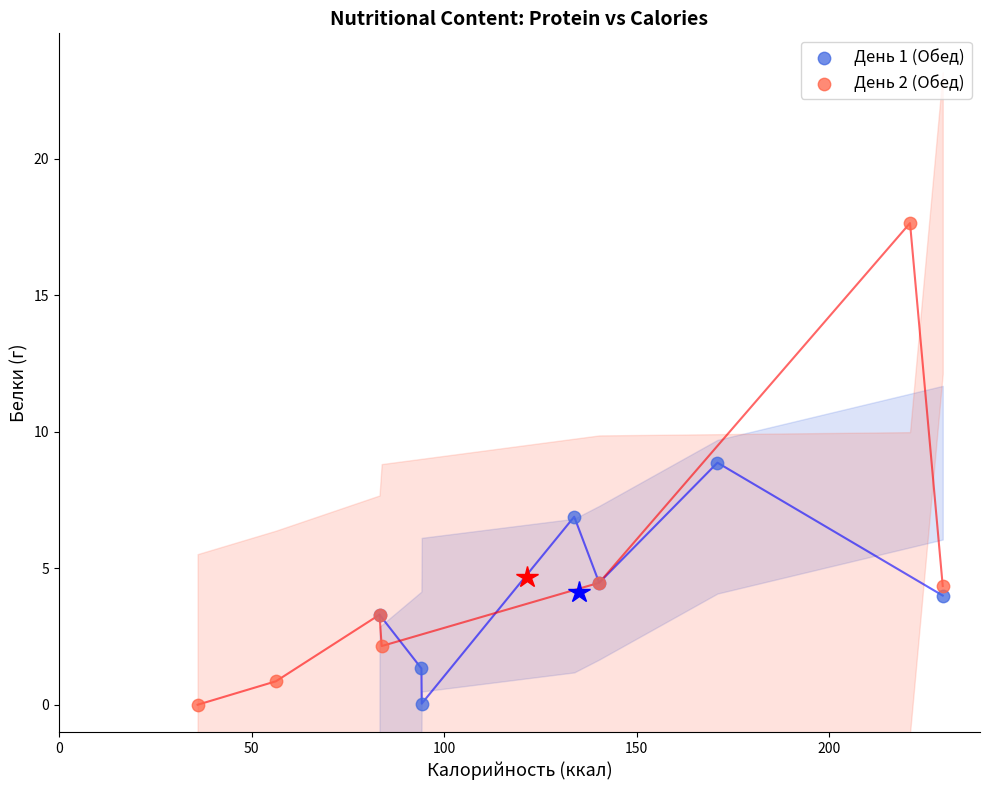

Which series has the largest Y range (max minus min)?

День 2 (Обед)